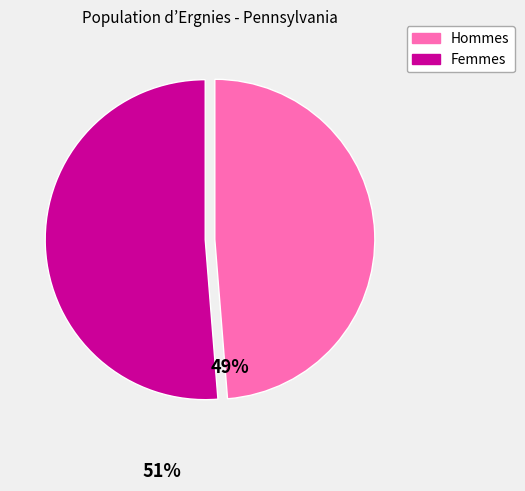

Is there any slice that represents more than half of the pie?

Yes